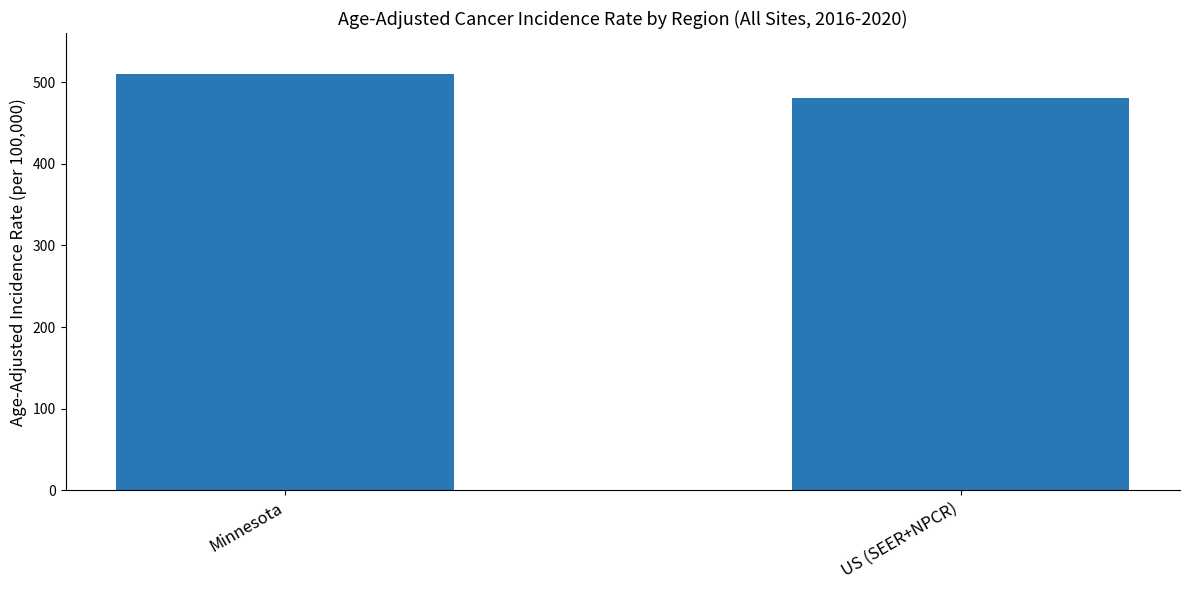

Where is the data nearest to the value 495?

US (SEER+NPCR)